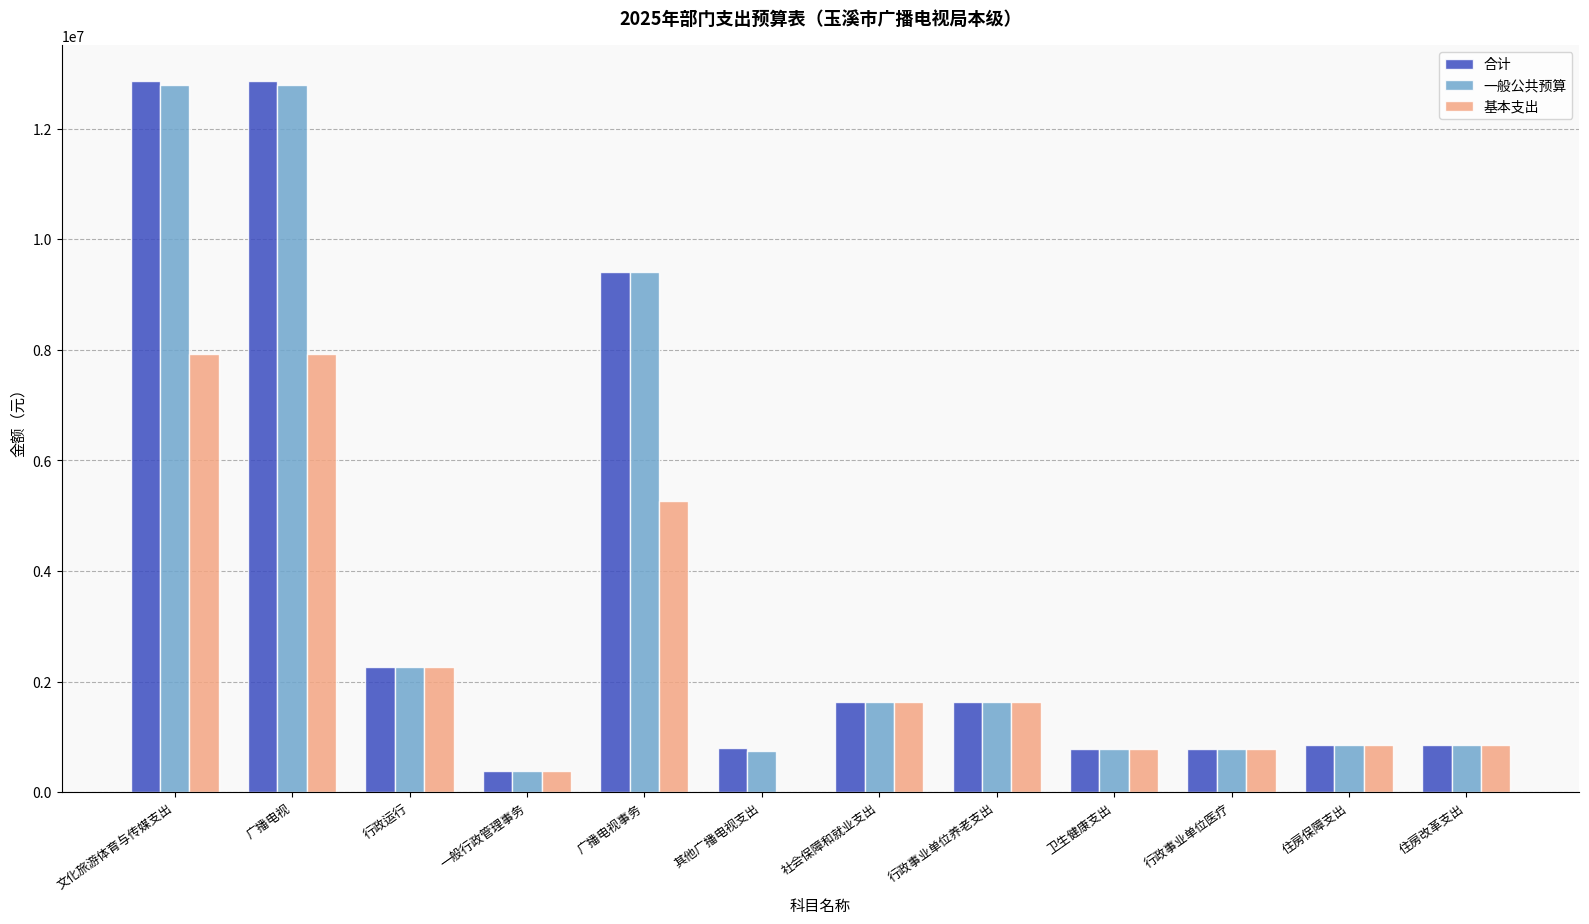

Where is 合计 nearest to the value 6627587?

广播电视事务